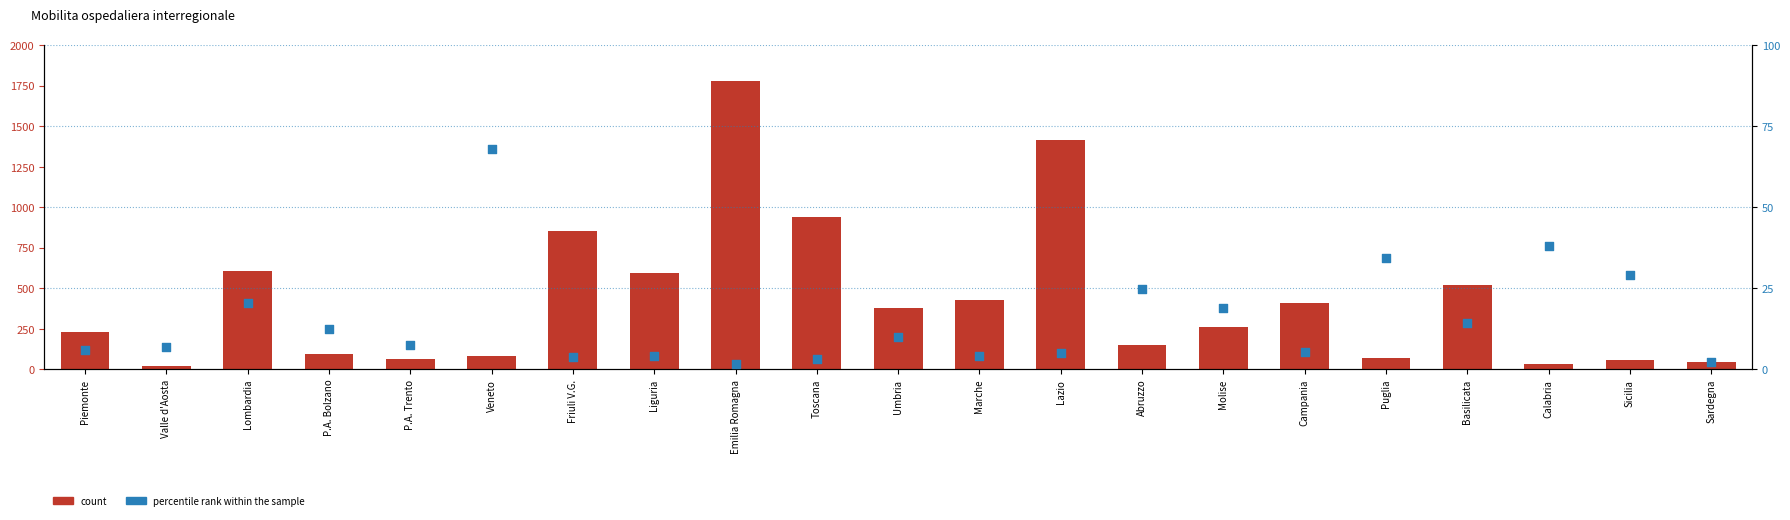

At how many categories does at least one series exceed 918?

3